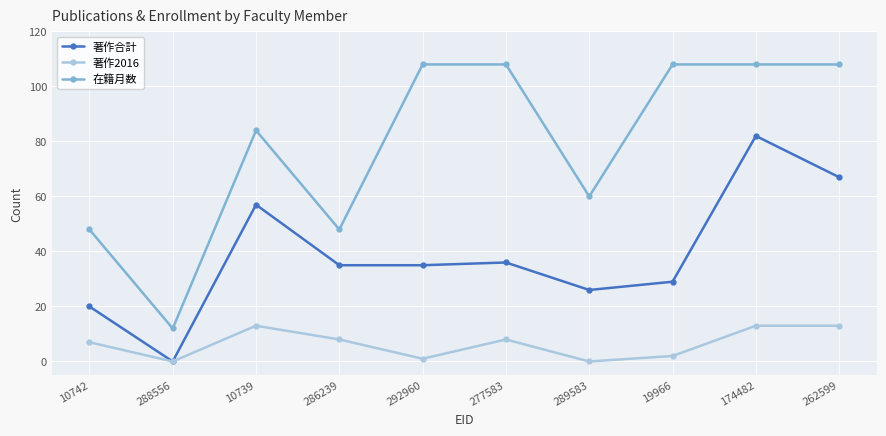

List the series in order of their overall mean, lowest first.

著作2016, 著作合計, 在籍月数